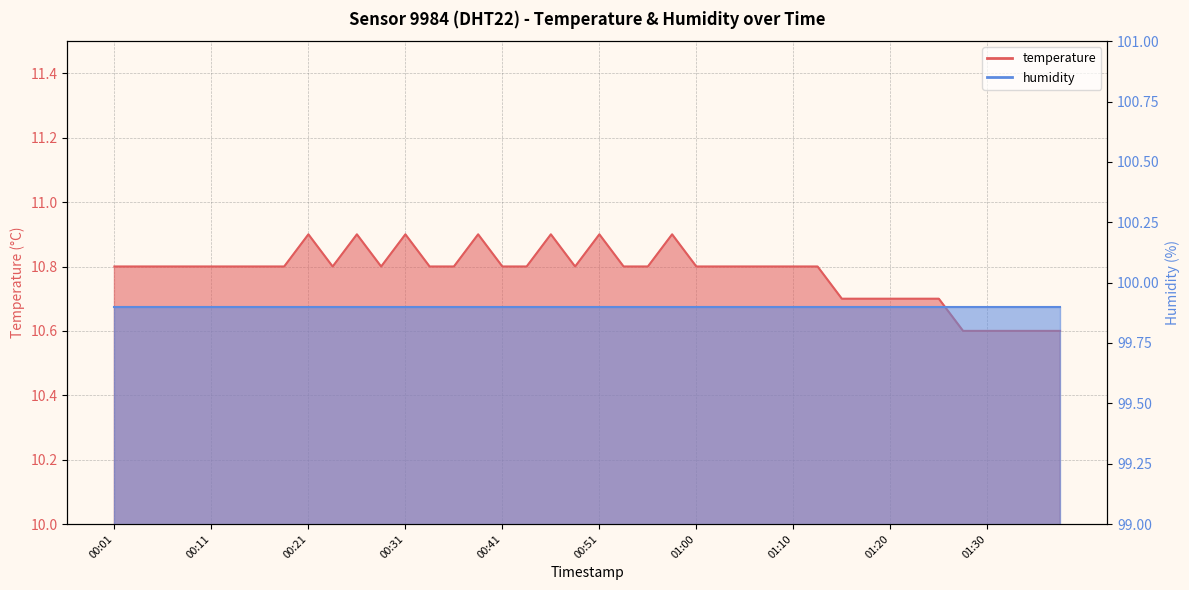

True or false: the data shows 10.8 at 00:33.

True